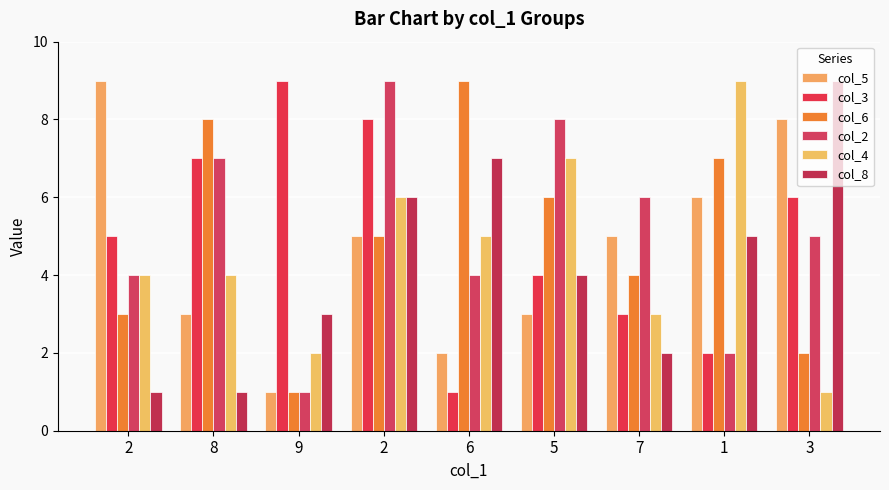

How many groups of bars are there?

9